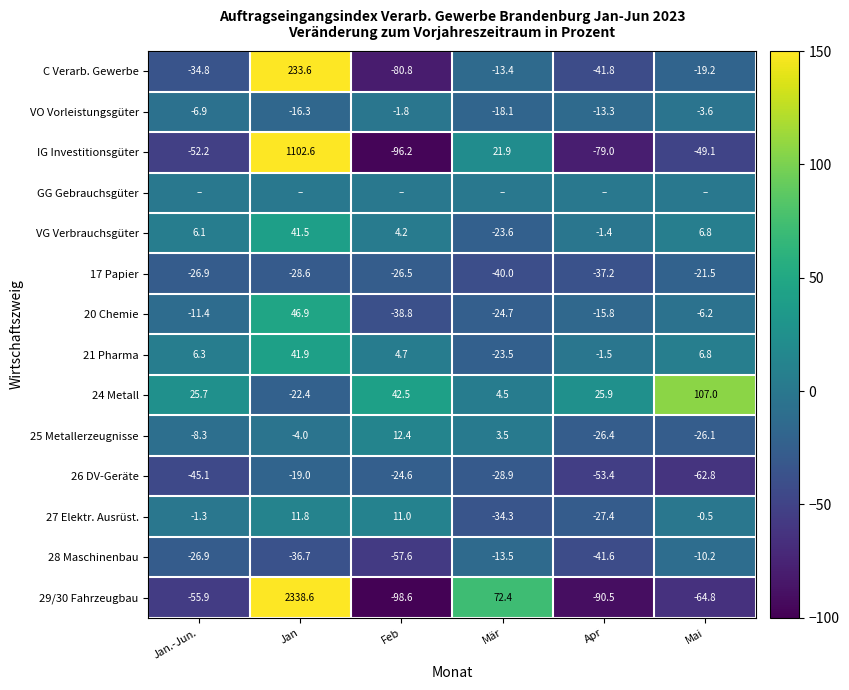

True or false: 27 Elektr. Ausrüst. has a value of 14.4 at Feb.

False